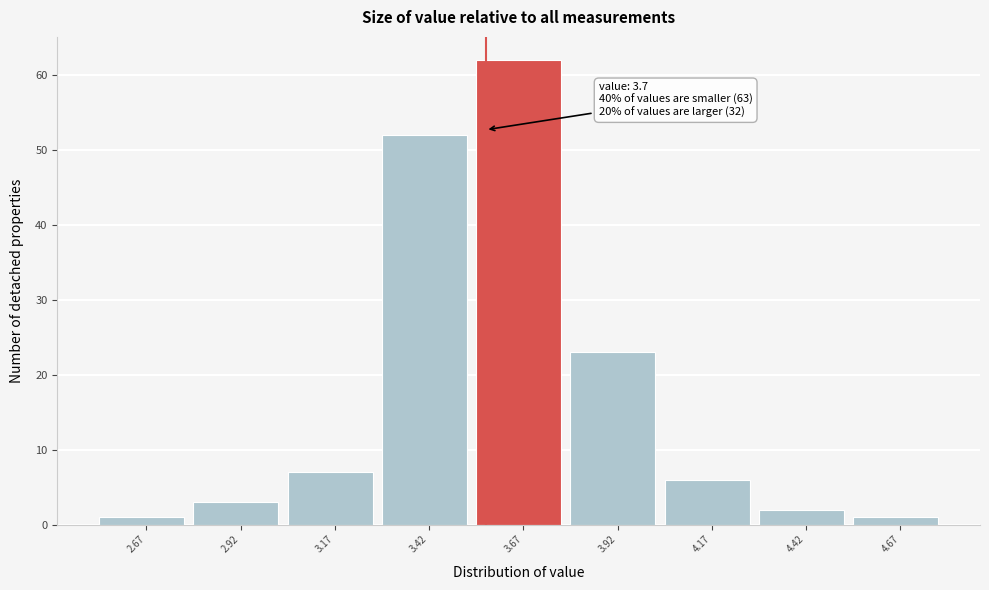

Reading left to right, transcribe all the data shown in this chart.

2.67=1	2.92=3	3.17=7	3.42=52	3.67=62	3.92=23	4.17=6	4.42=2	4.67=1